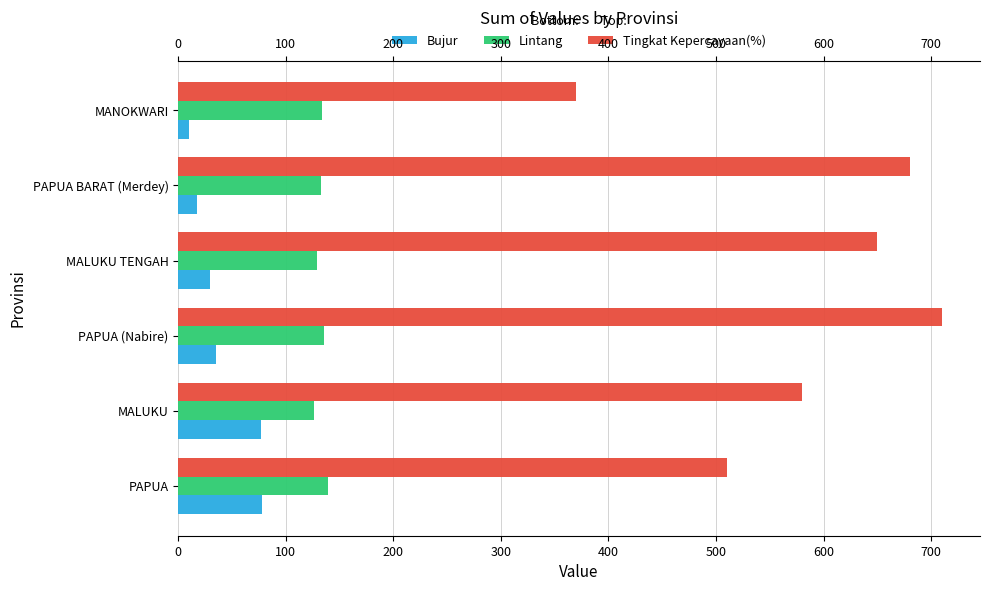

Between PAPUA (Nabire) and MALUKU TENGAH, which series saw the biggest shift?

Tingkat Kepercayaan(%)